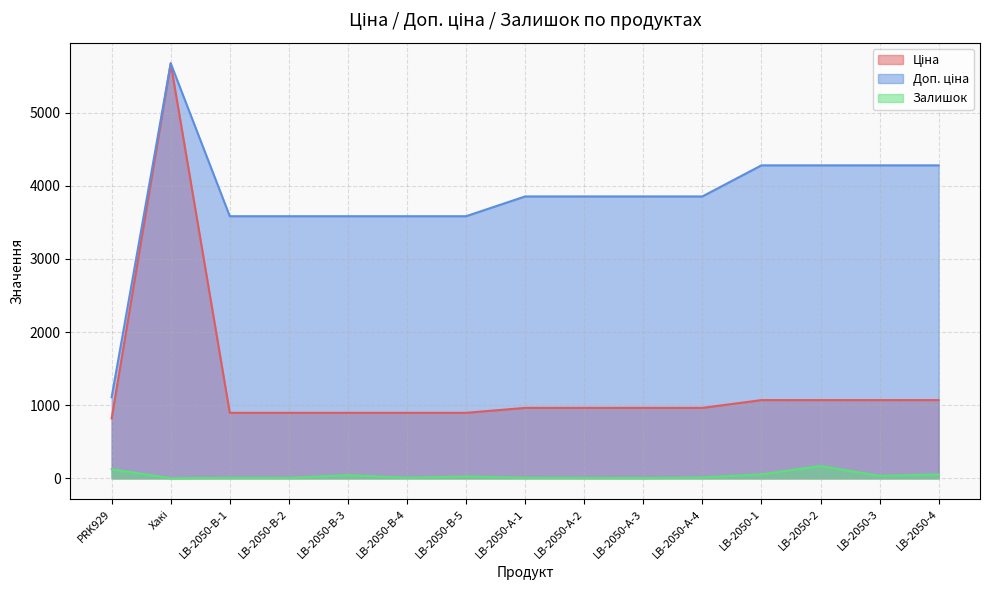

True or false: Ціна and Залишок intersect in this chart.

False